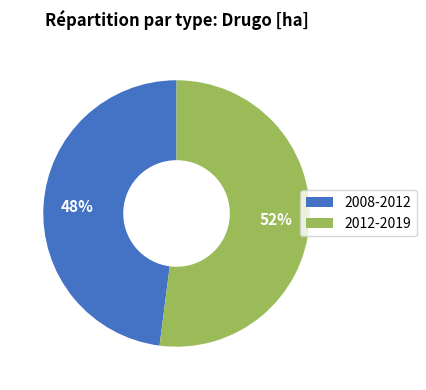

The 2008-2012 slice represents 53% of the pie. True or false?

False